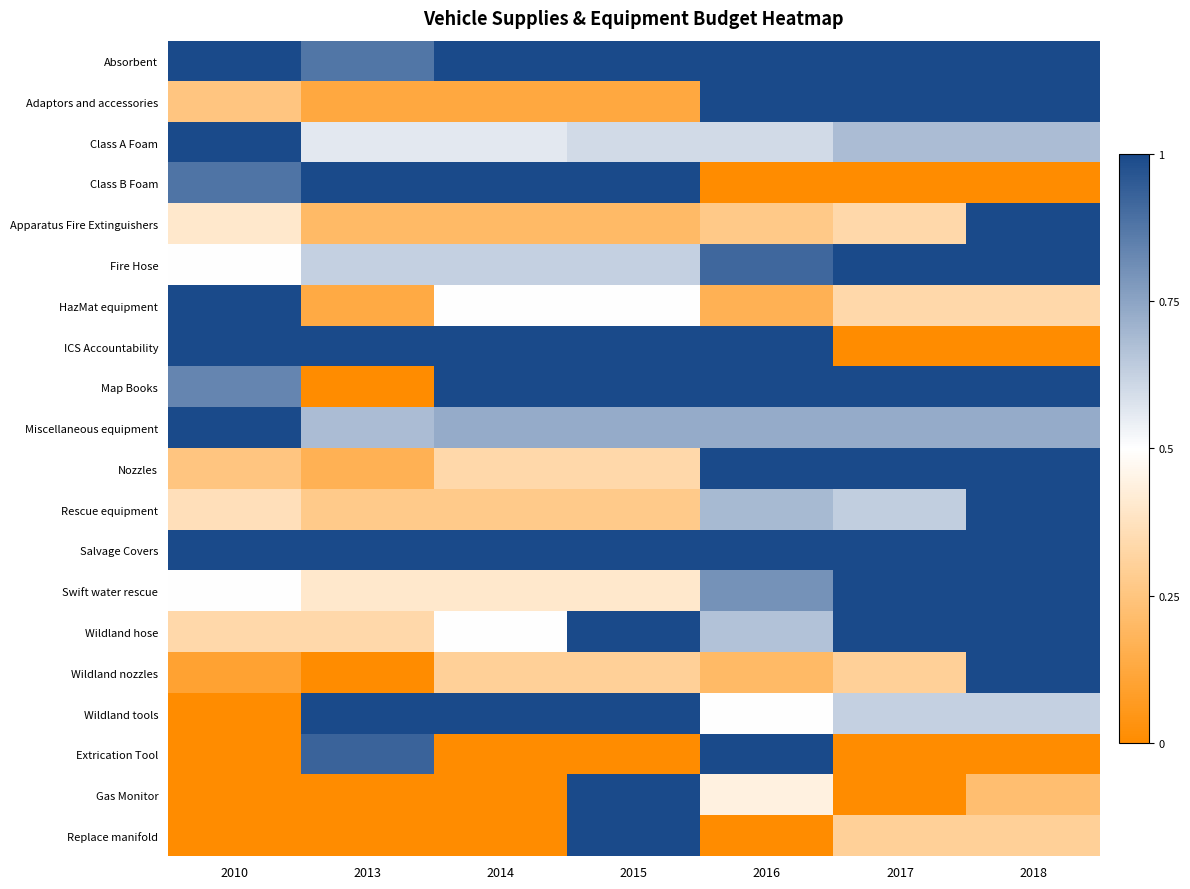

At how many categories does at least one series exceed 0?

7